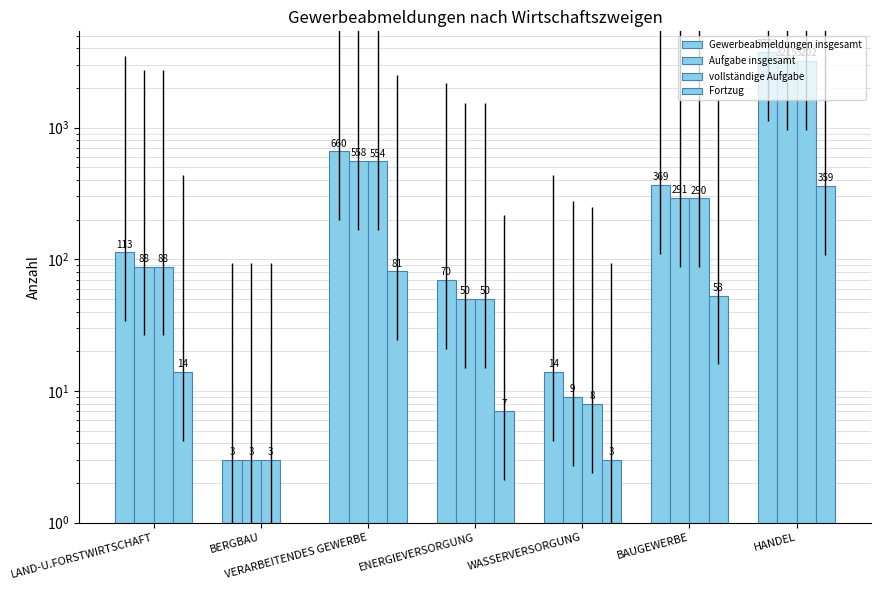

What are all the series names shown in the legend?

Gewerbeabmeldungen insgesamt, Aufgabe insgesamt, vollständige Aufgabe, Fortzug